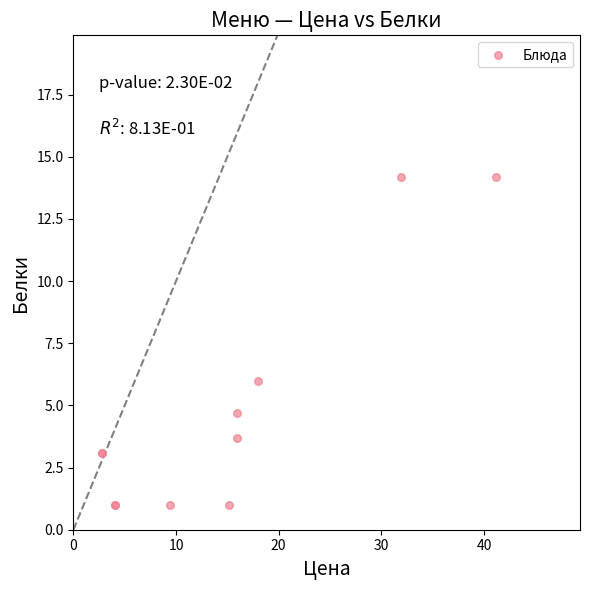

What Y value in the scatter plot is closest to 7?

6.0